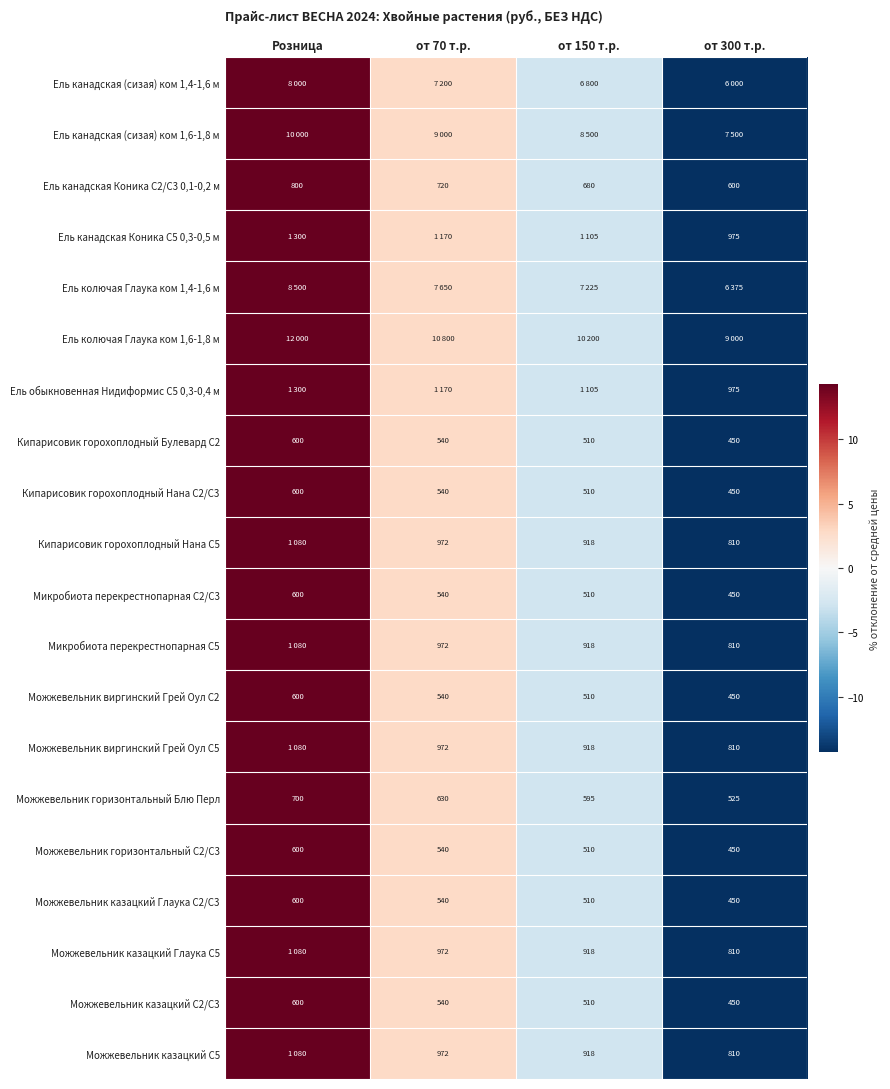

True or false: Можжевельник горизонтальный Блю Перл has a value of 14.3 at Розница.

True